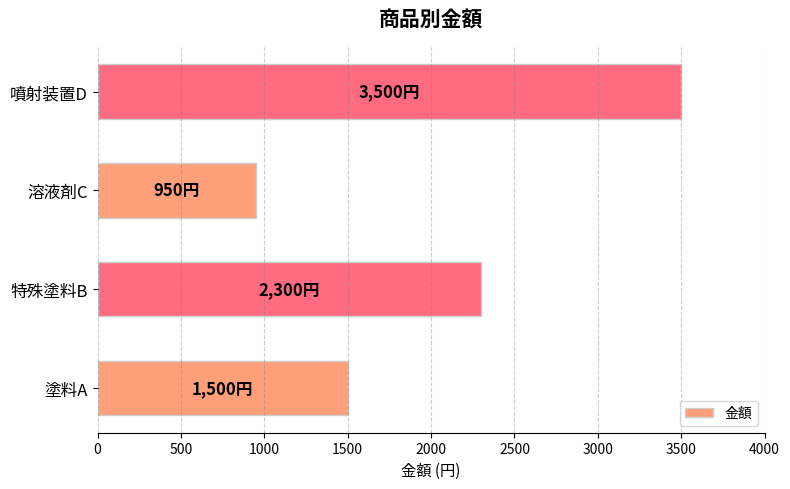

What is the minimum value shown in the chart?

950